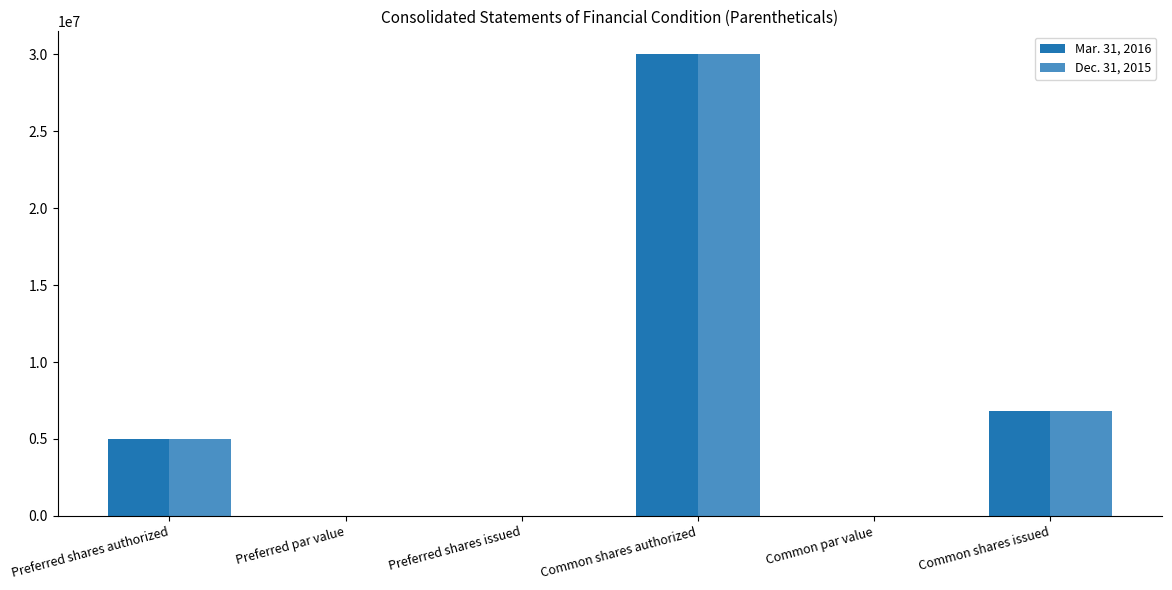

Is the value of Dec. 31, 2015 at Preferred shares authorized greater than the value of Mar. 31, 2016 at Common shares authorized?

No